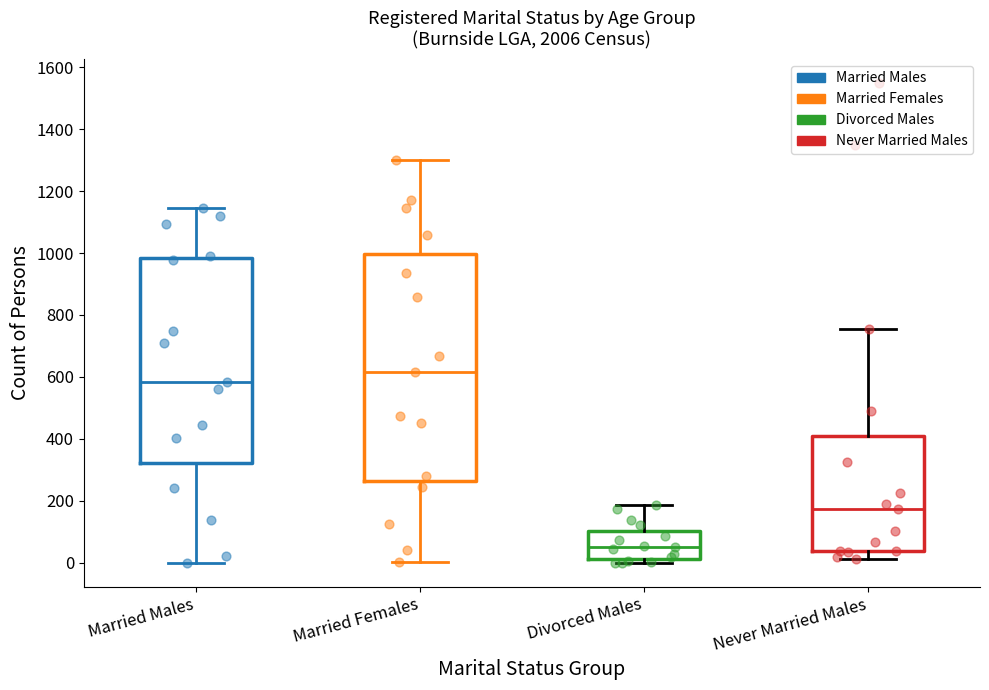

Where does the lower whisker of the box for Married Females end on the y-axis? The values are not printed on the chart, so give them approximately, as read against the axis.

0